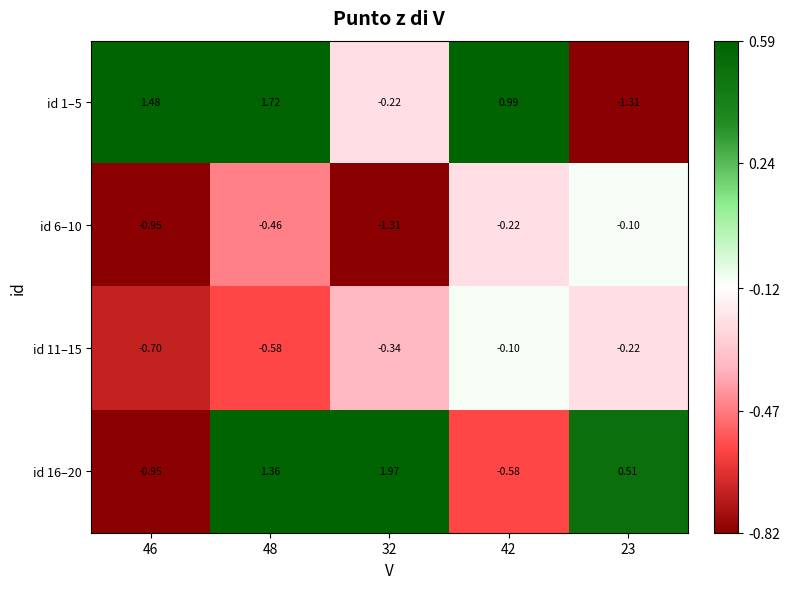

What is the spread (max minus min) of values at 32?

3.3